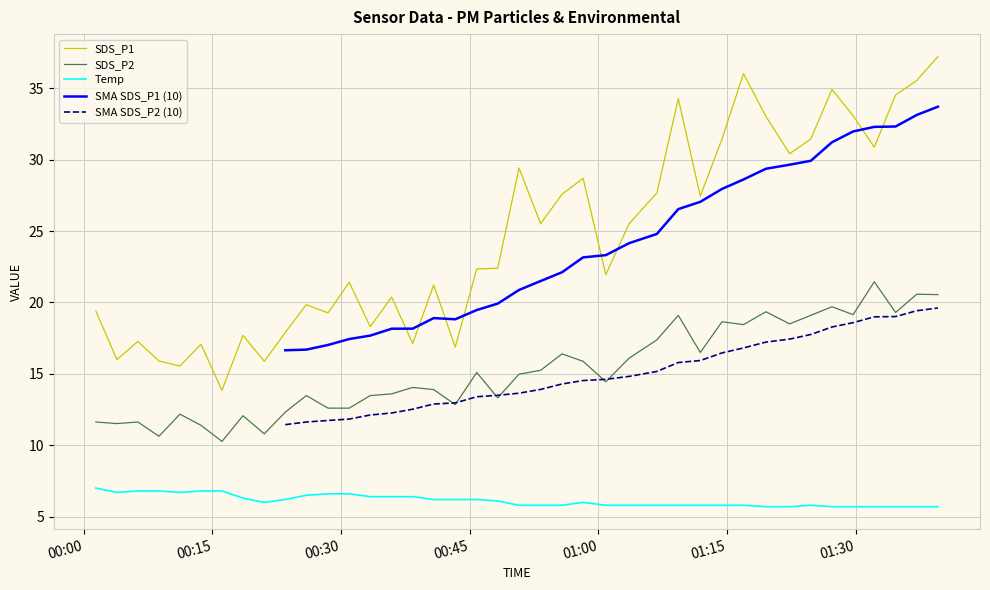

Between 2023/04/08 00:03:52 and 2023/04/08 01:27:14, which is larger?

2023/04/08 01:27:14